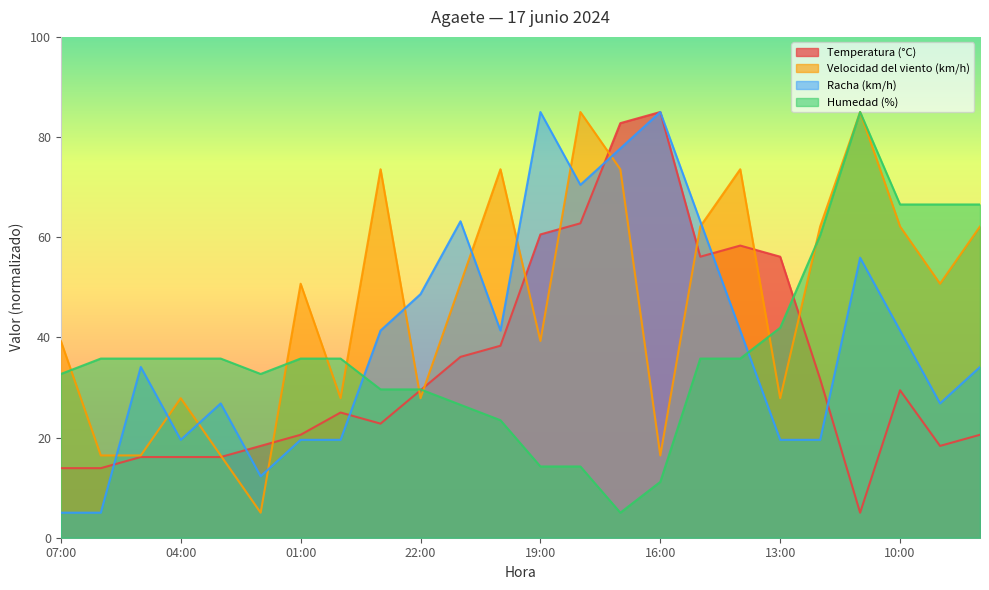

What is the difference between the second highest and second lowest values in the Temperatura (°C) series?

68.9